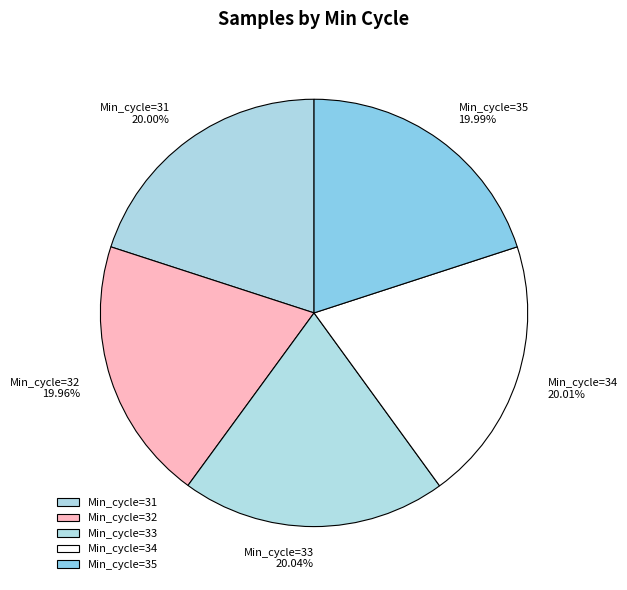

Does Min_cycle=33 account for over 50% of the chart?

No